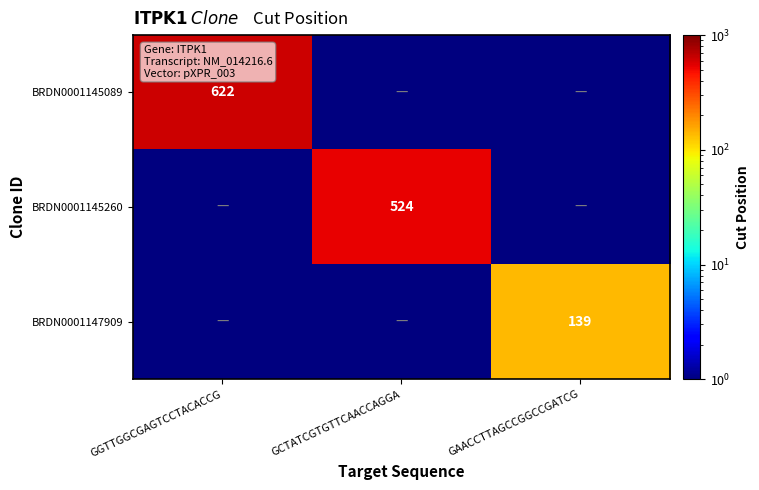

The value of BRDN0001145089 at GGTTGGCGAGTCCTACACCG is 622.0. True or false?

True